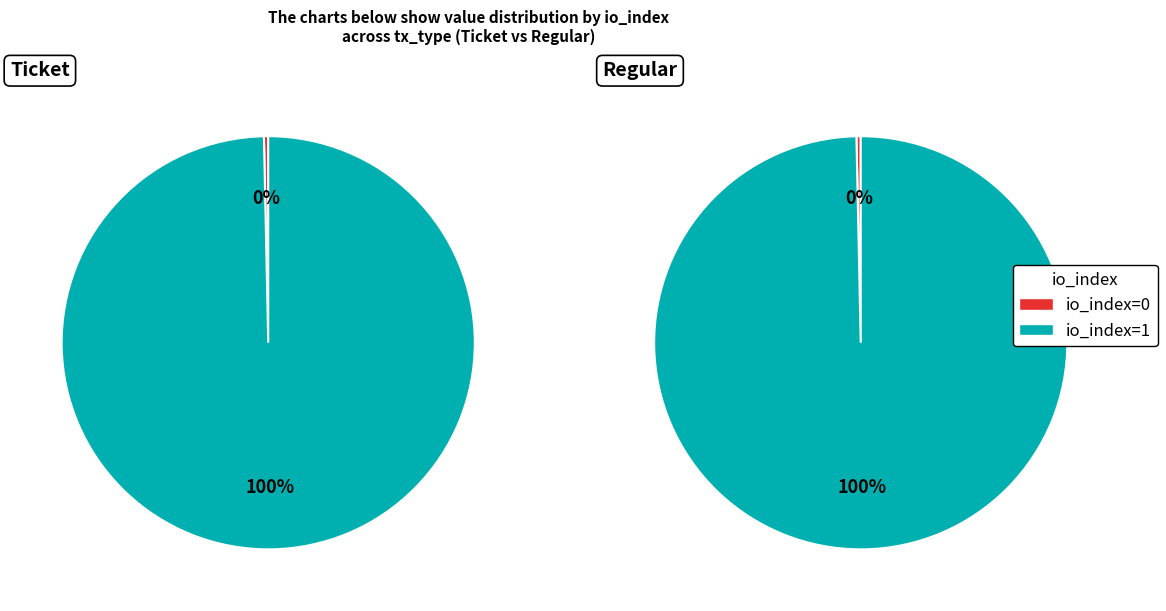

To the nearest percent, what is the average slice percentage?

50%